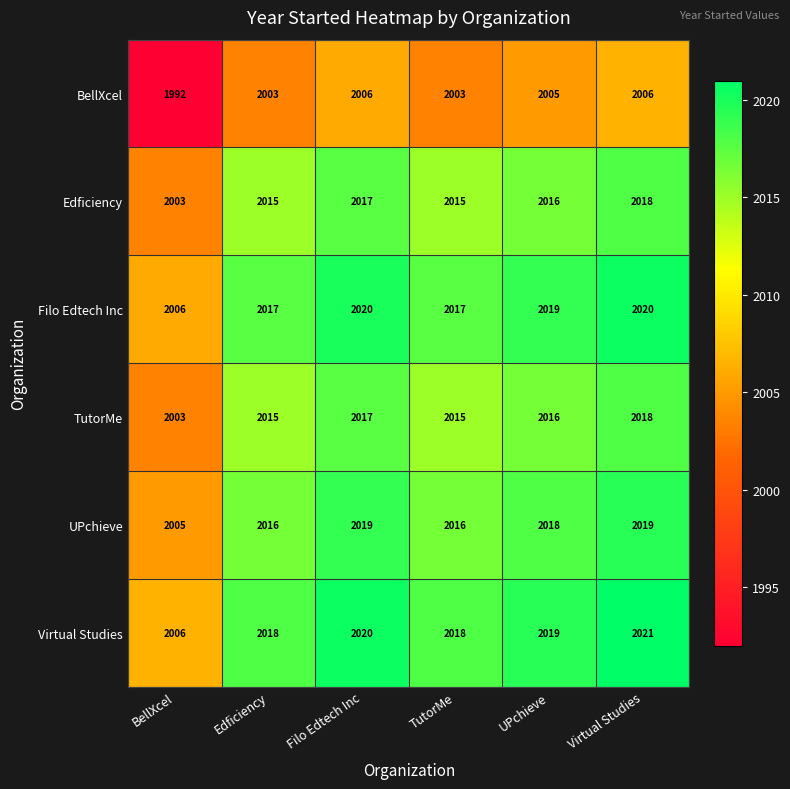

At which category is the sum across all series the highest?

Virtual Studies